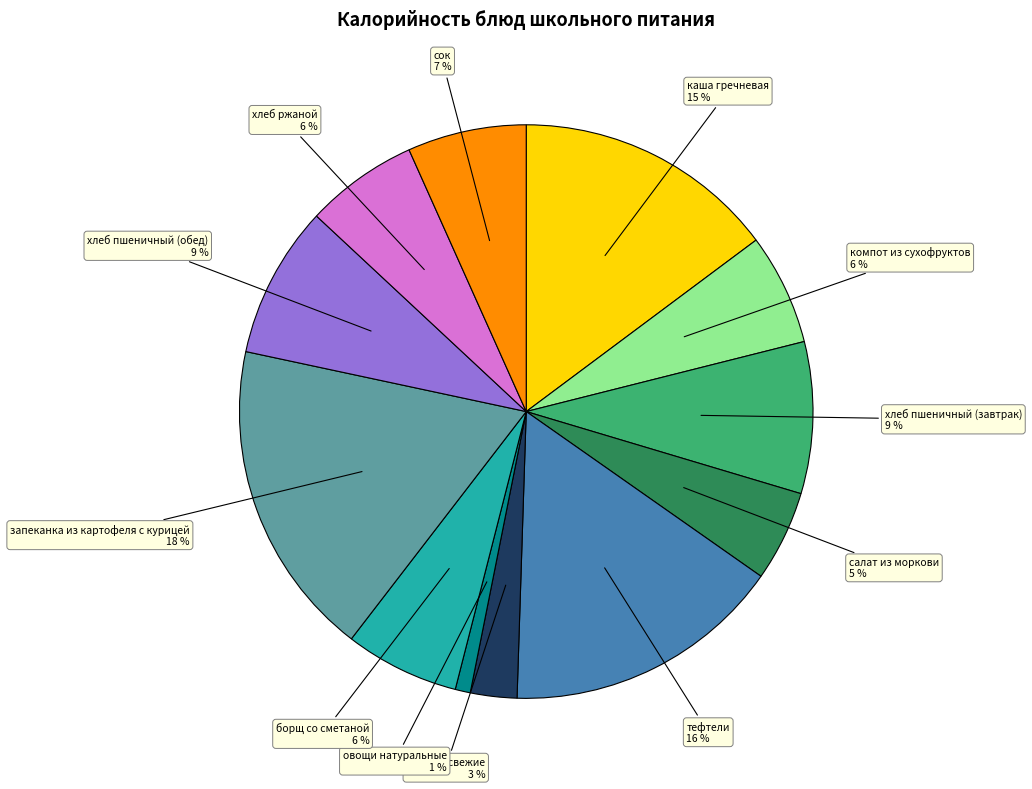

Is there a majority slice in this chart?

No